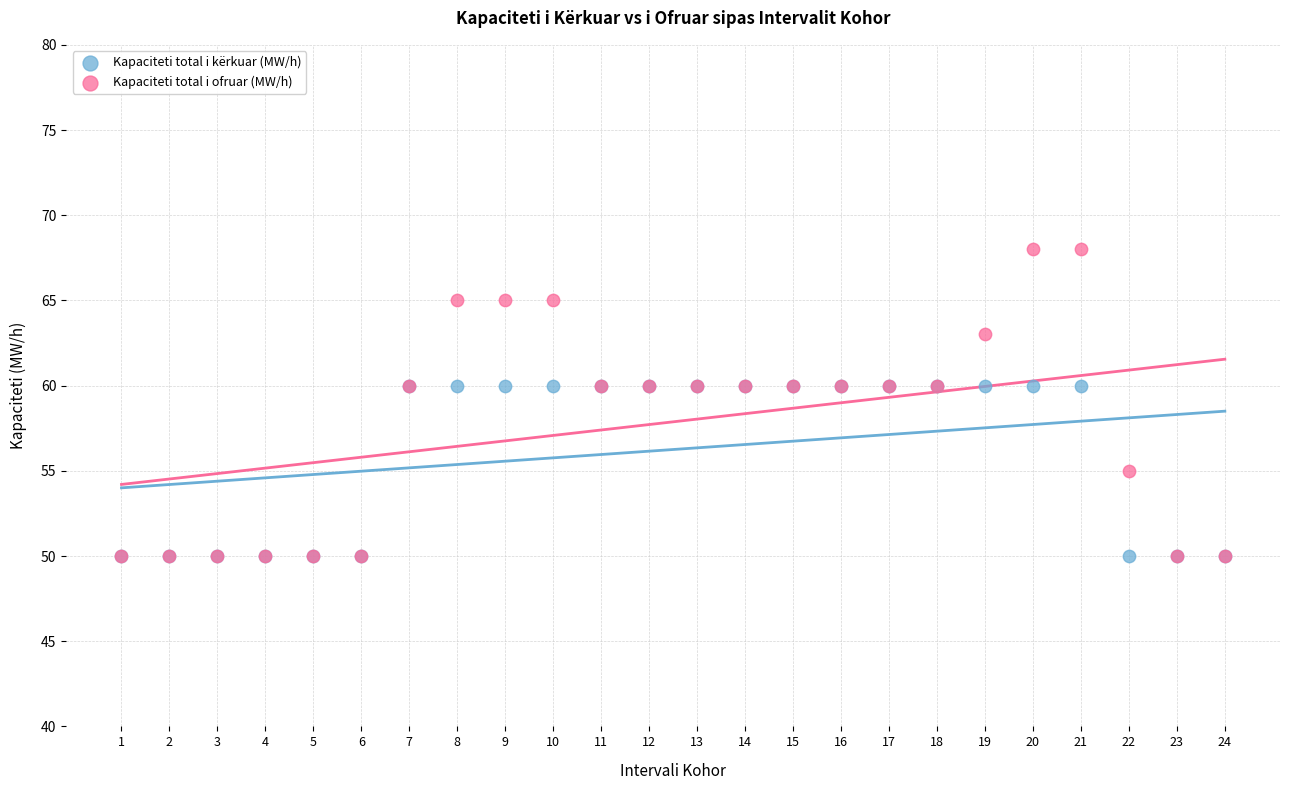

What are all the series names shown in the legend?

Kapaciteti total i kërkuar (MW/h), Kapaciteti total i ofruar (MW/h)